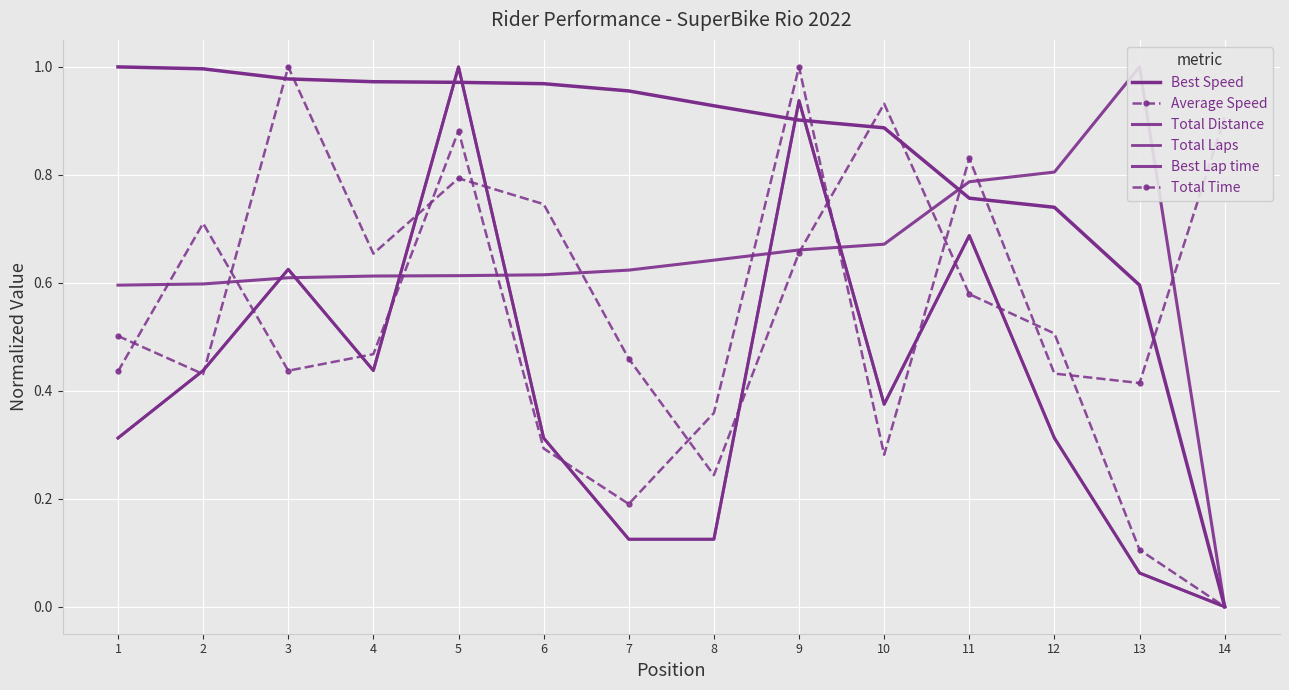

Which category has the highest value across all series?

1